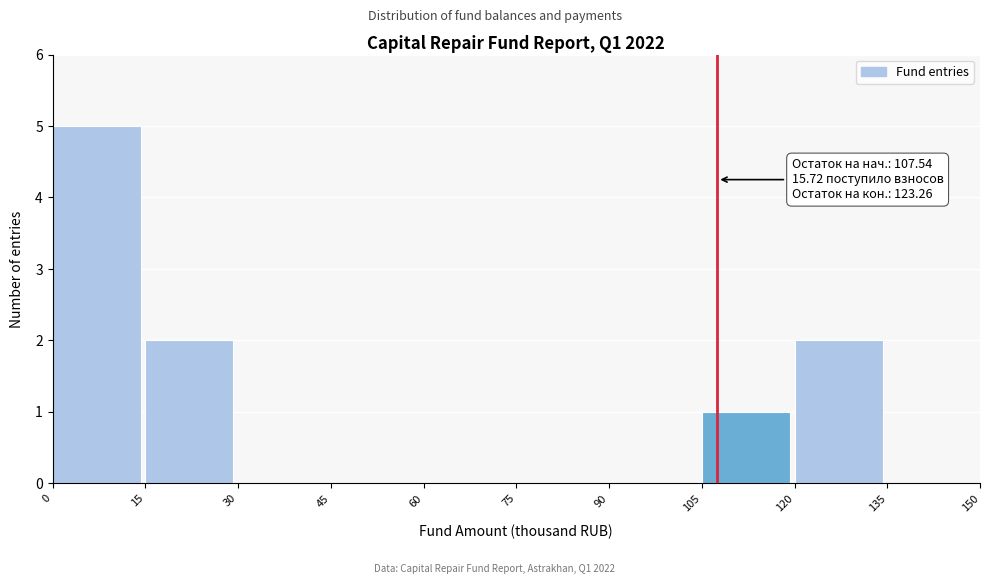

Which range on the x-axis has the tallest bar?

0 to 15